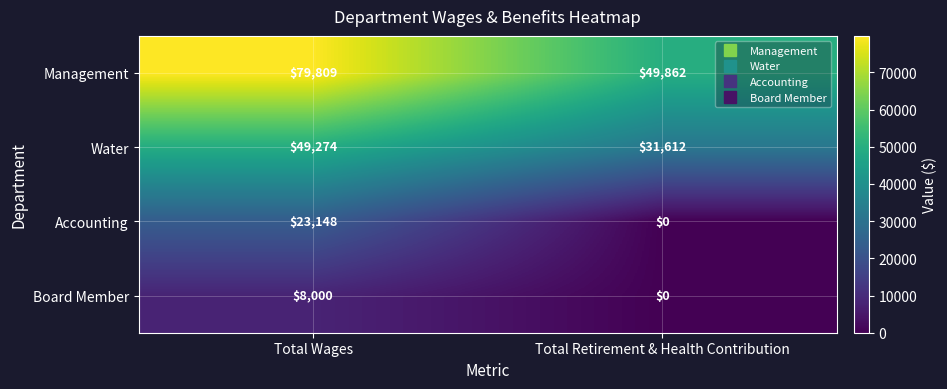

Rank the categories by Accounting value from lowest to highest.

Total Retirement & Health Contribution, Total Wages